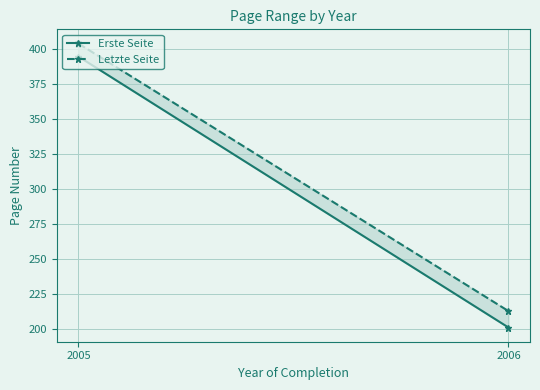

At which label does Erste Seite first exceed 394?

2005